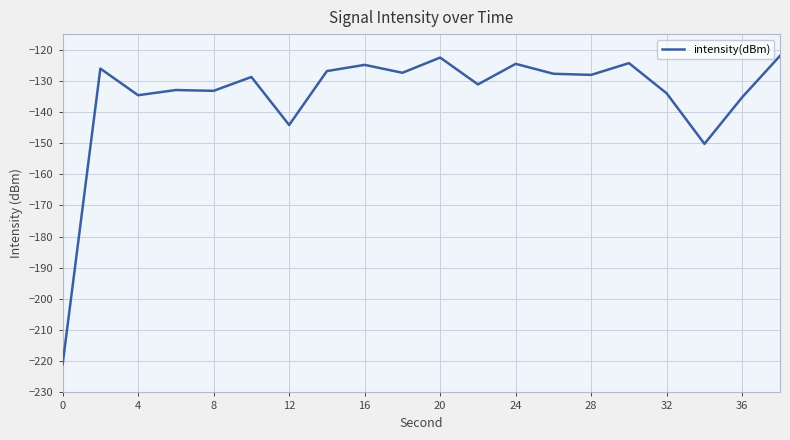

What is the smallest value displayed?

-221.0